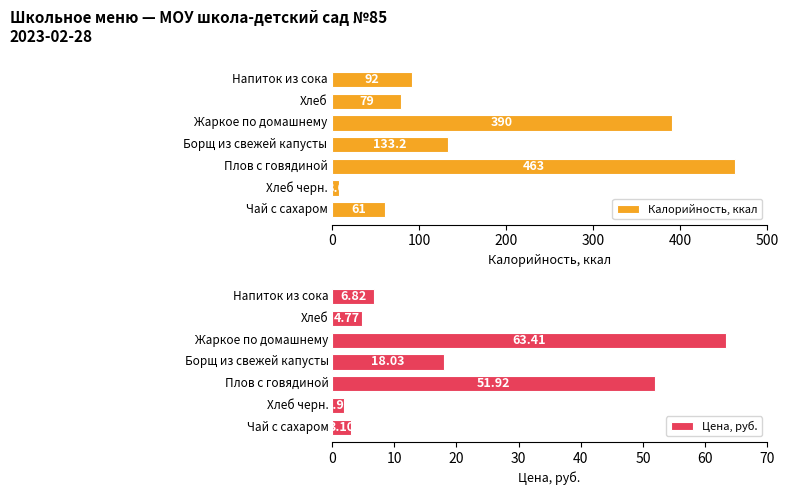

What is the difference between the maximum and minimum values in the Цена, руб. series?

61.5